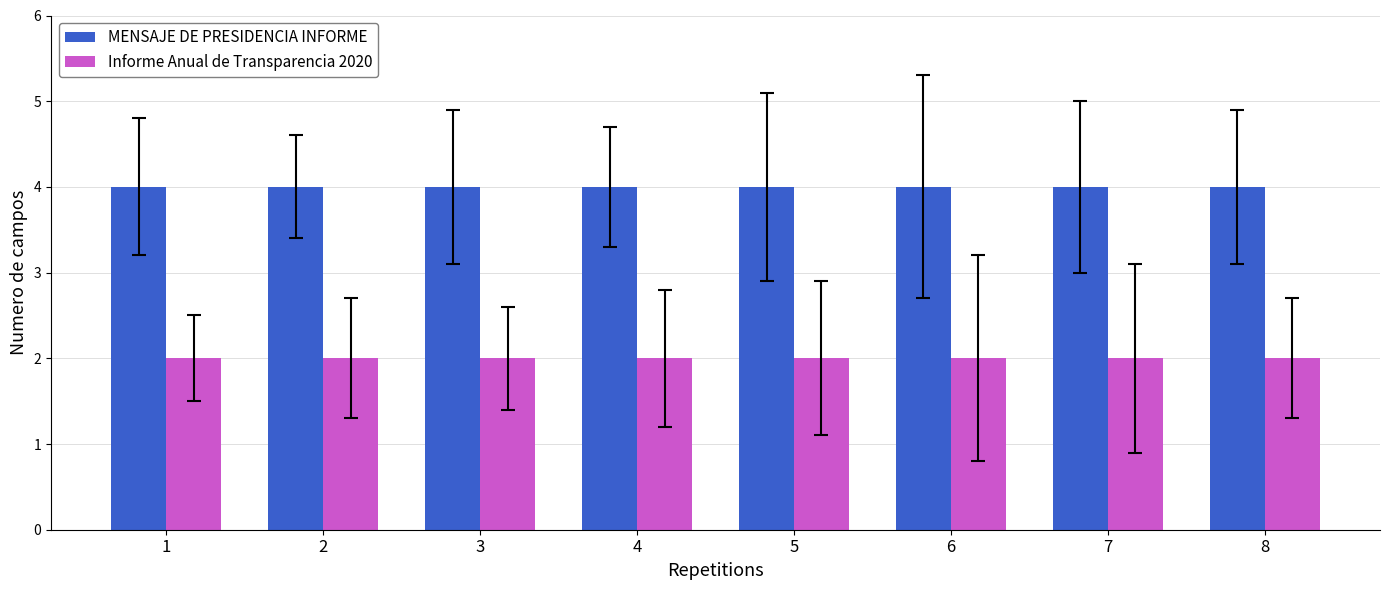

What is the smallest value displayed?

2